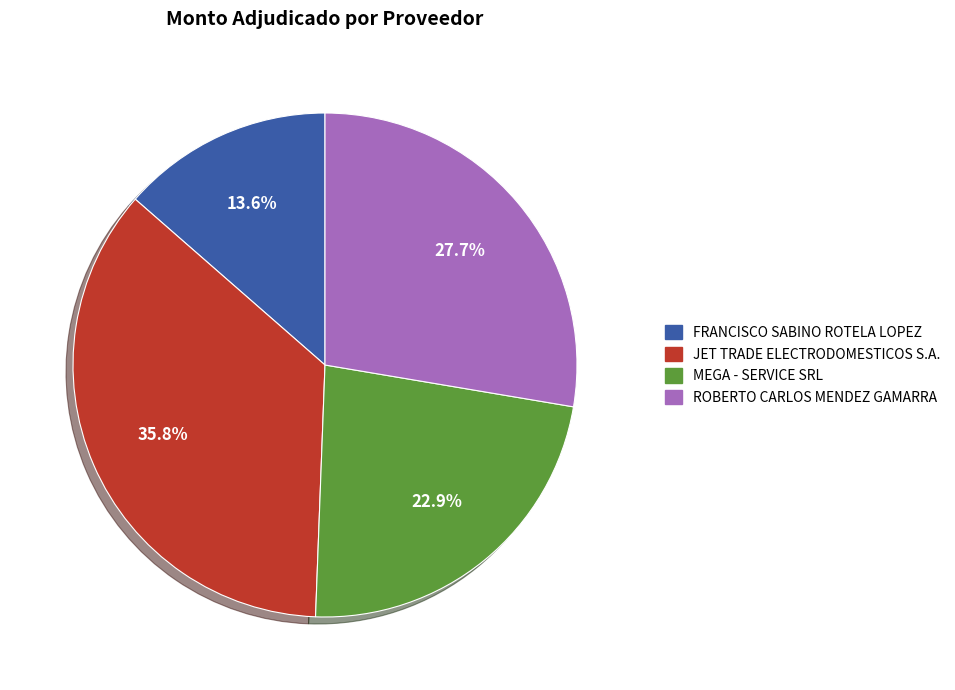

Between ROBERTO CARLOS MENDEZ GAMARRA and MEGA - SERVICE SRL, which is larger?

ROBERTO CARLOS MENDEZ GAMARRA